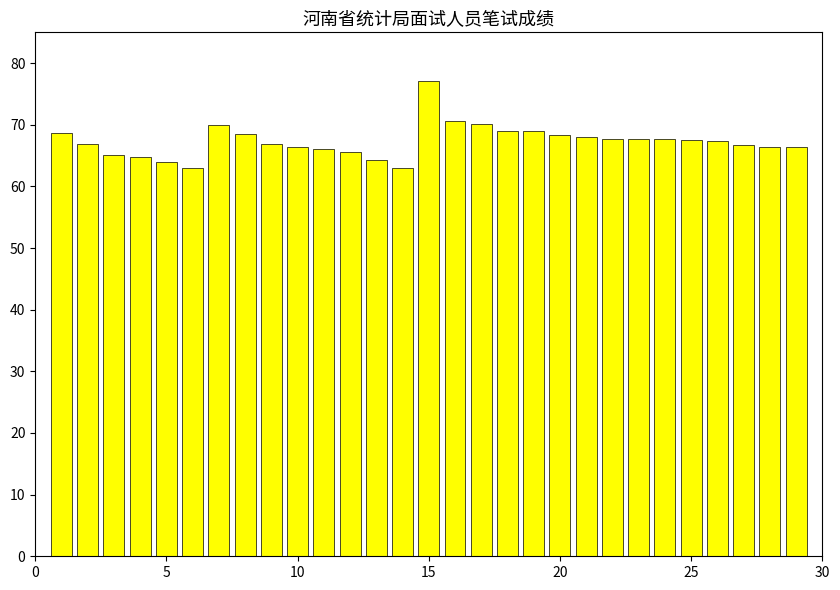

What is the sum of all values?

1953.0